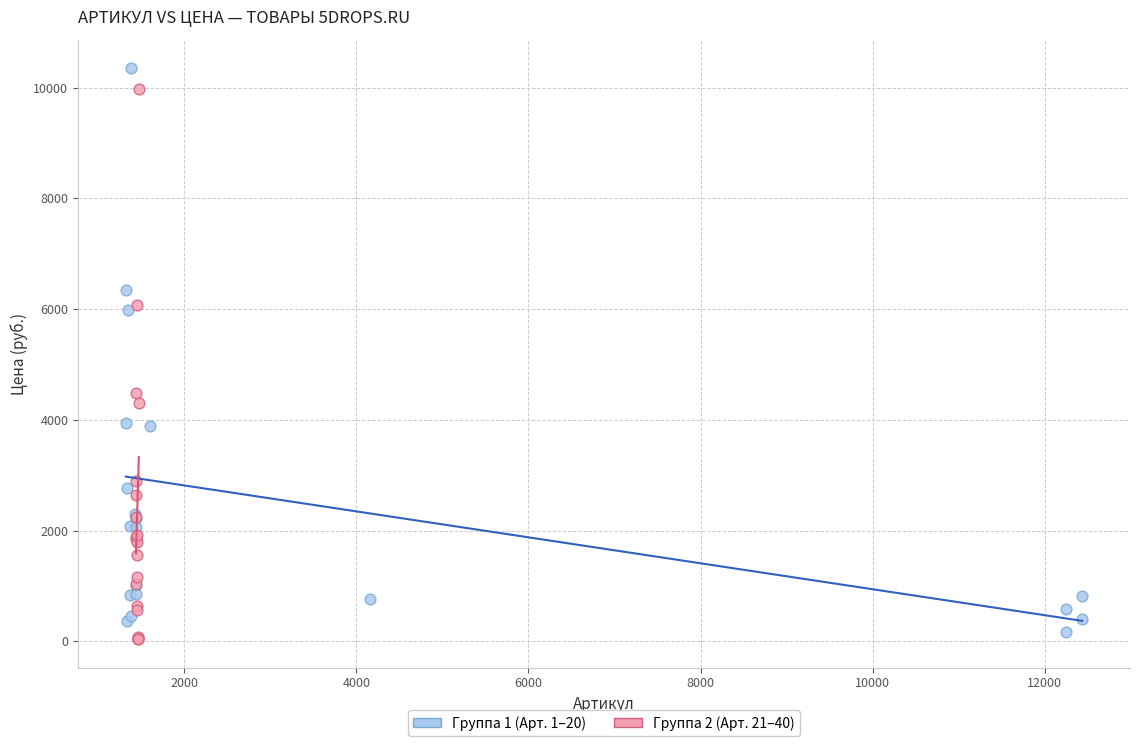

Which series reaches the minimum Y coordinate?

Группа 2 (Арт. 21–40)